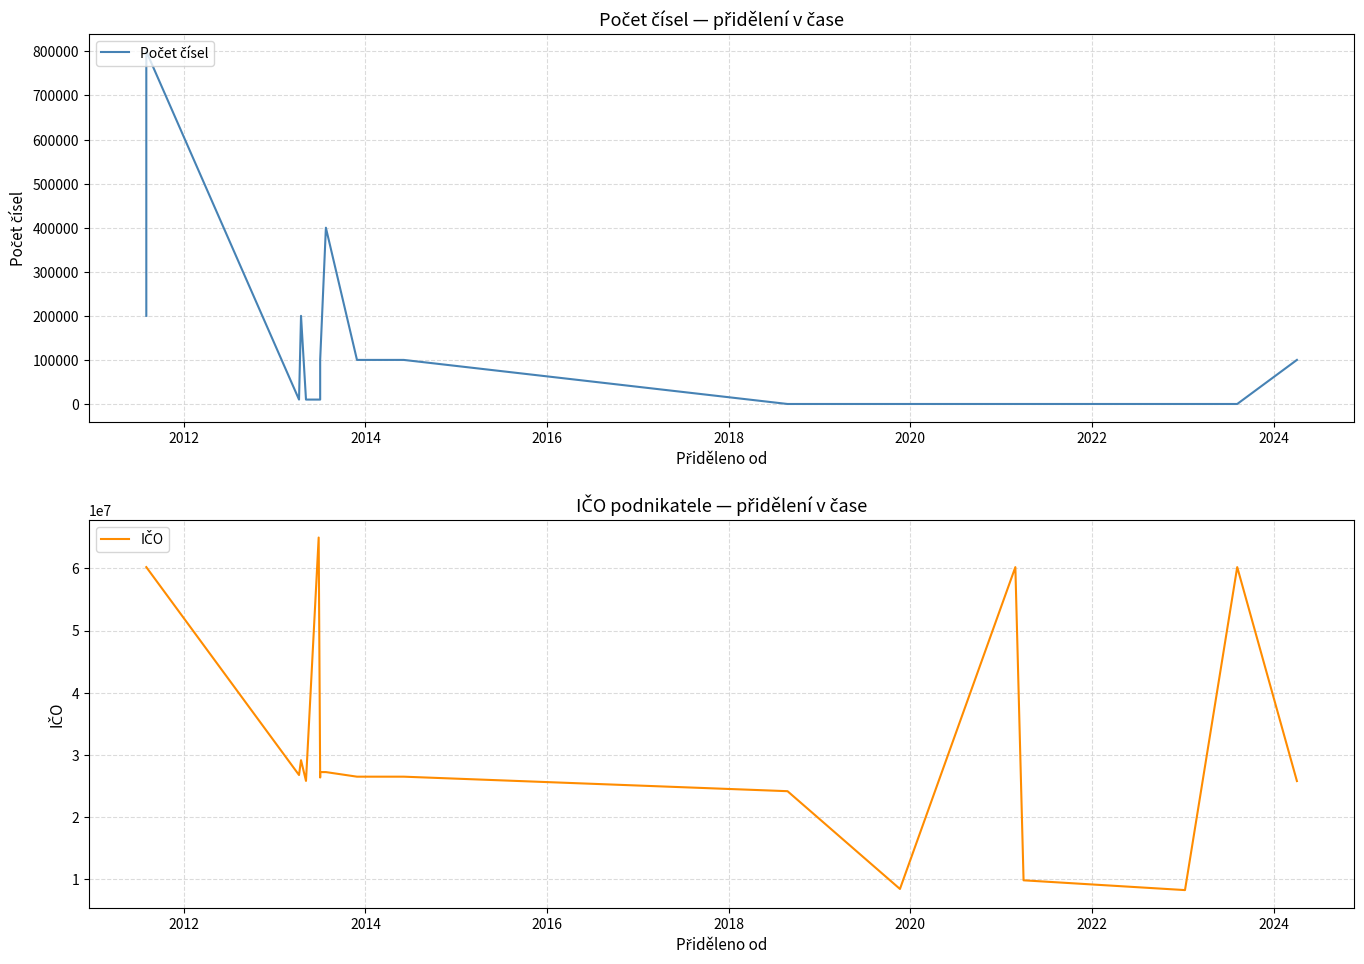

What is the minimum value shown in the chart?

1